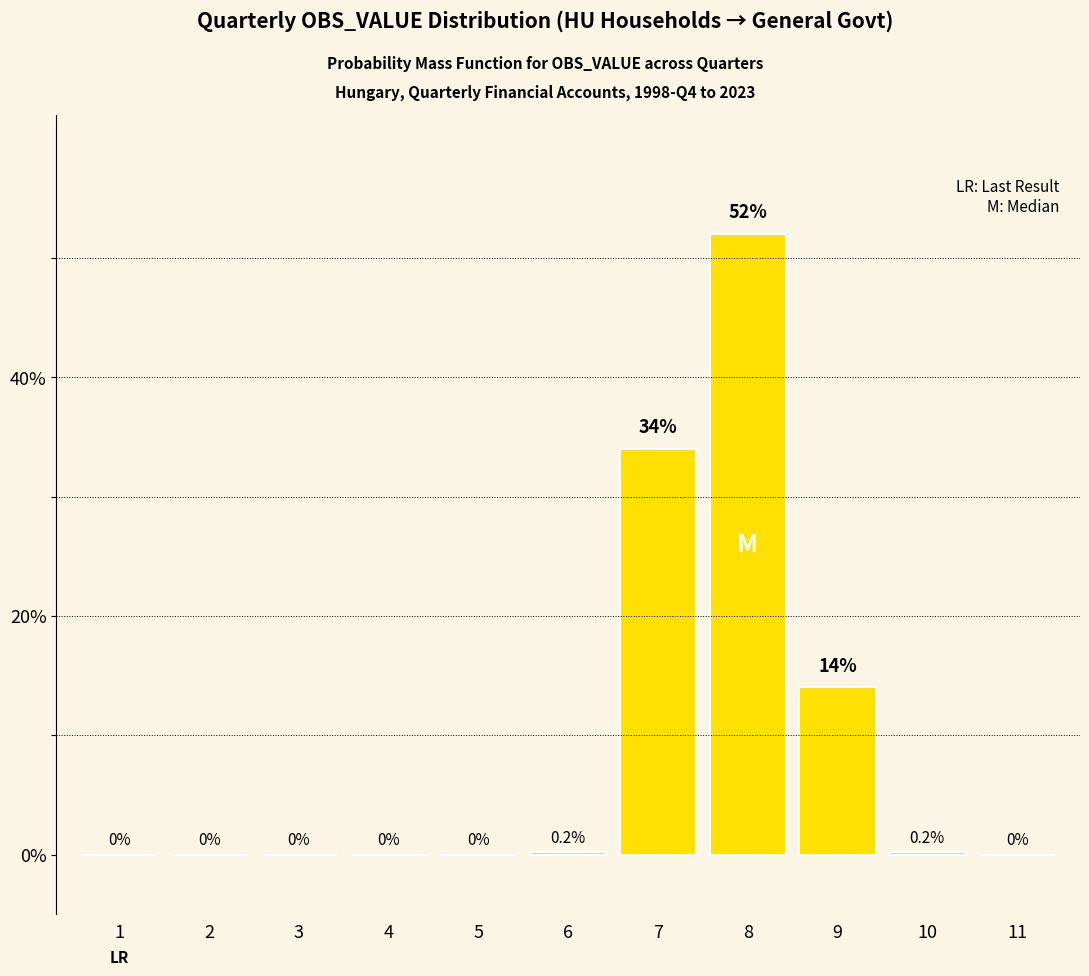

Reading left to right, what are all the values shown in this chart?

1=0.0	2=0.0	3=0.0	4=0.0	5=0.0	6=0.2	7=34.0	8=52.0	9=14.0	10=0.2	11=0.0